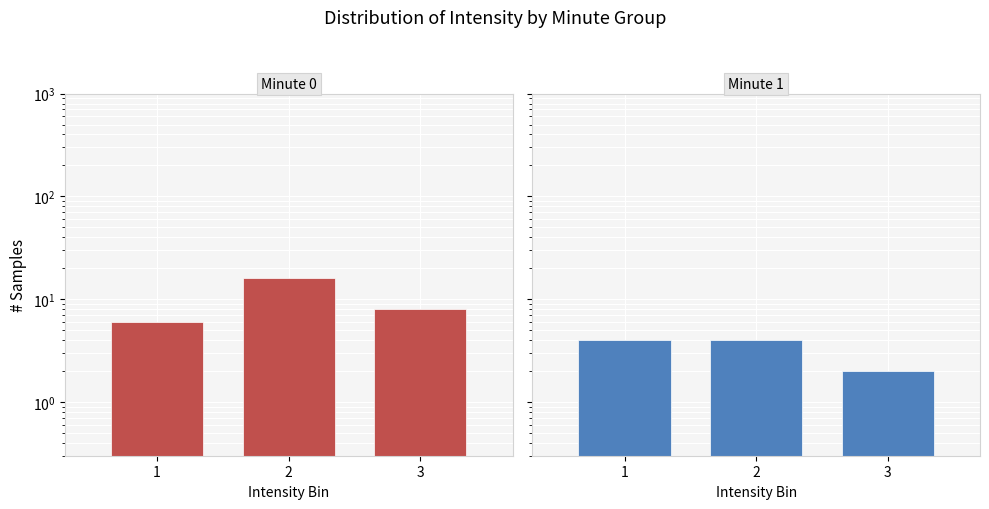

True or false: minute 0 has a value of 16 at 2.

True